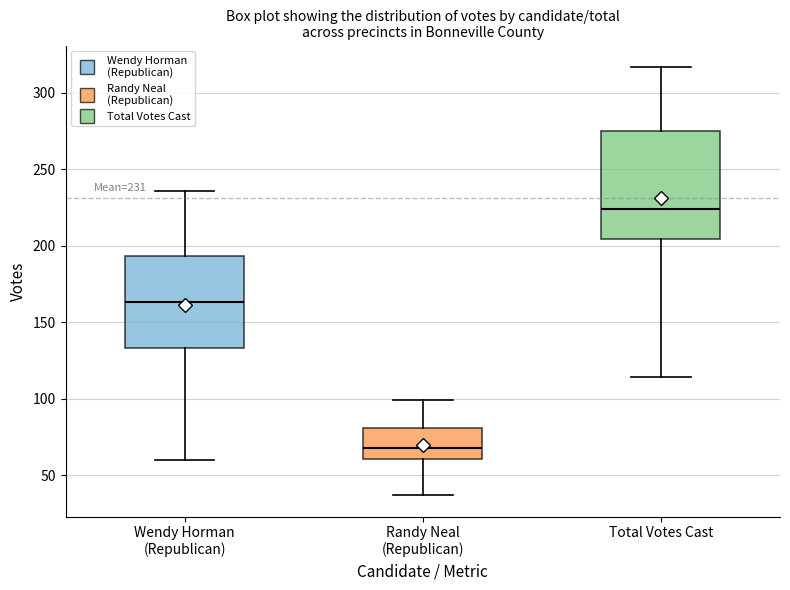

Which box is the tallest, from its lower edge to its upper edge?

Total Votes Cast